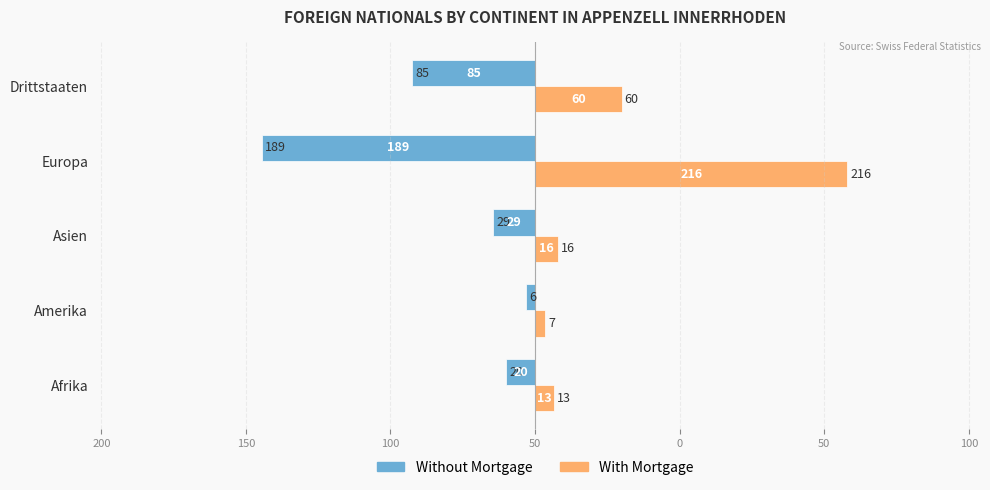

What are all the series names shown in the legend?

Without Mortgage, With Mortgage